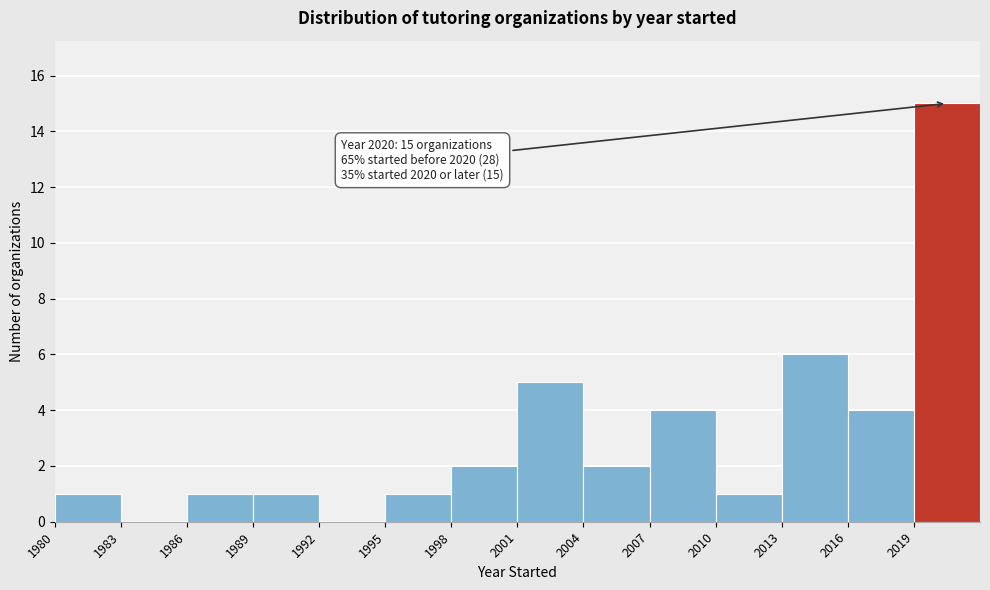

Which range on the x-axis has the tallest bar?

2019 to 2022